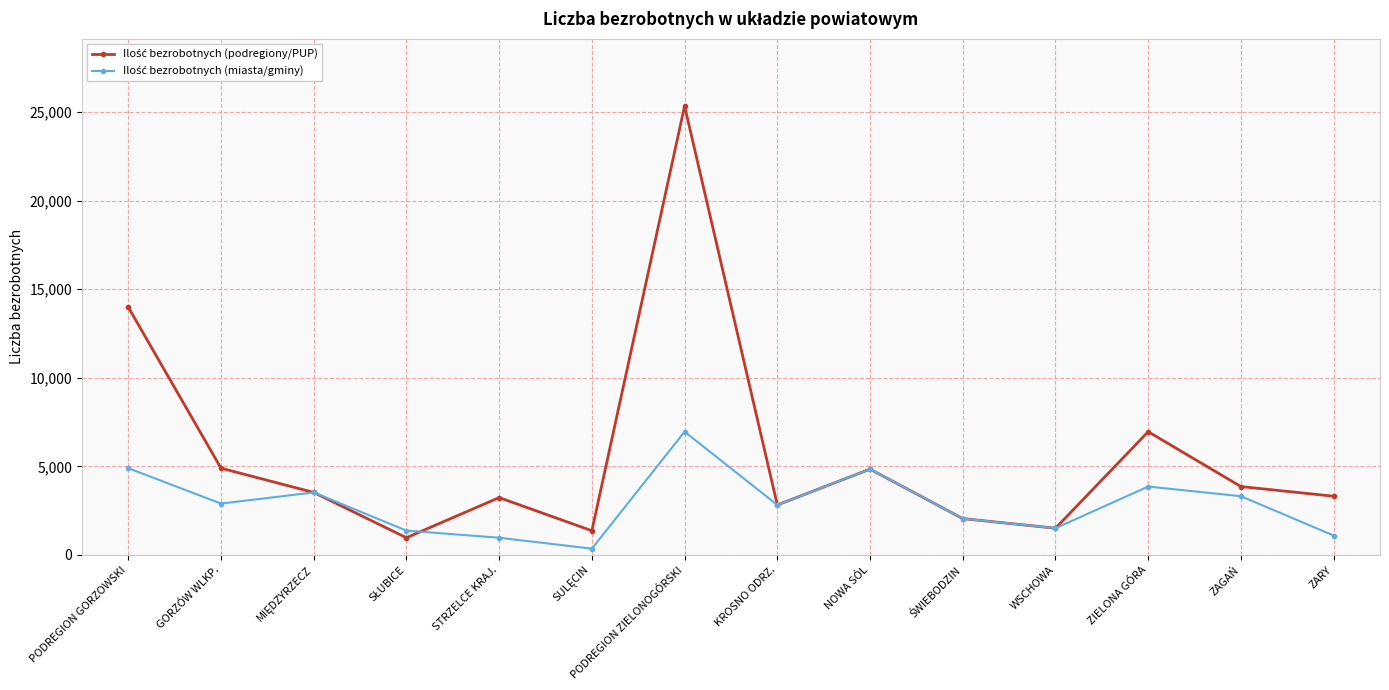

Count the number of data series in this chart.

2